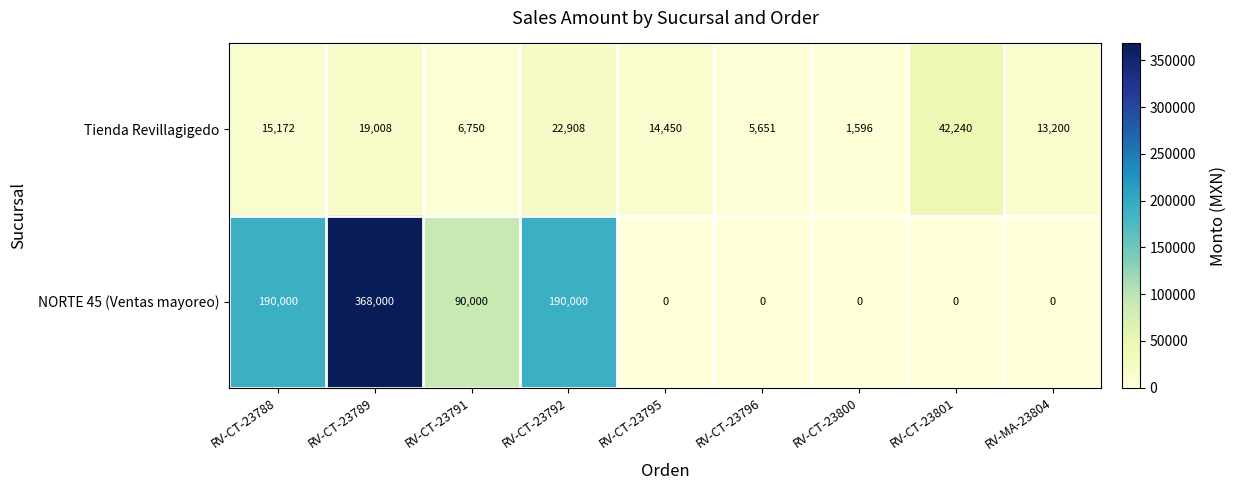

Reading left to right, extract all data points from this chart.

Tienda Revillagigedo: 15172	19008	6750	22908	14450	5651	1596	42240	13200
NORTE 45 (Ventas mayoreo): 190000	368000	90000	190000	0	0	0	0	0